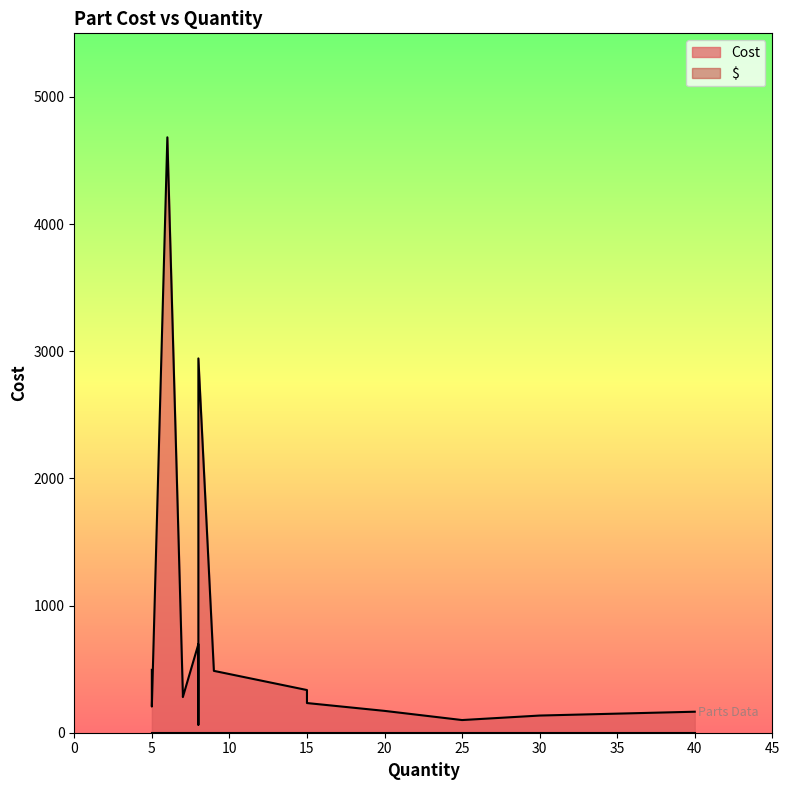

Rank the series by their maximum value, from lowest to highest.

$, Cost